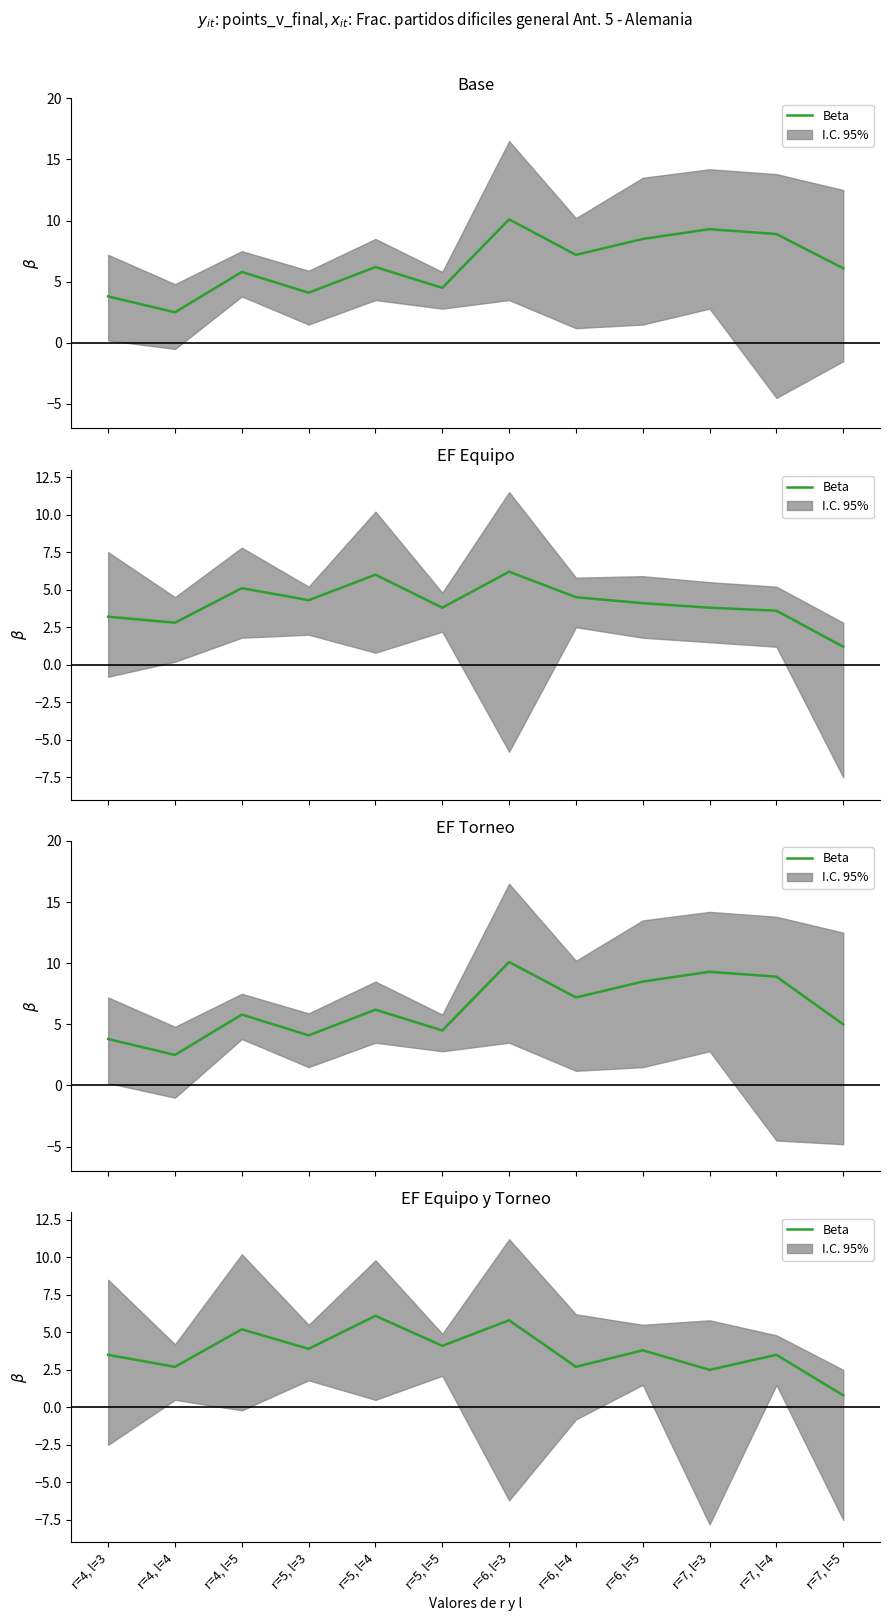

List the labels in order of value, largest first.

r=5, l=4, r=6, l=3, r=4, l=5, r=5, l=5, r=5, l=3, r=6, l=5, r=4, l=3, r=7, l=4, r=4, l=4, r=6, l=4, r=7, l=3, r=7, l=5